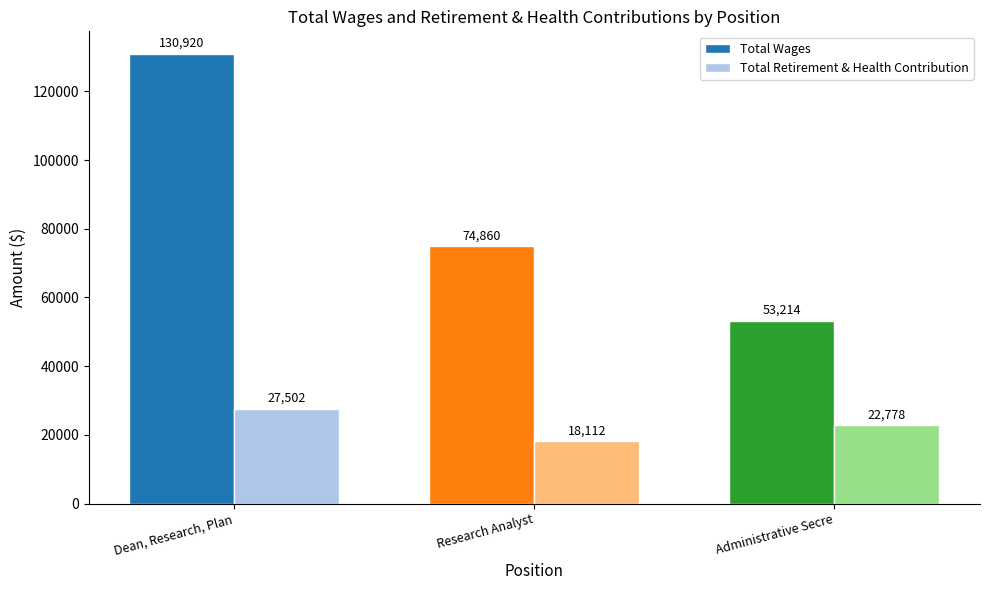

Read the Total Retirement & Health Contribution value at Research Analyst, to the nearest 50.

18100